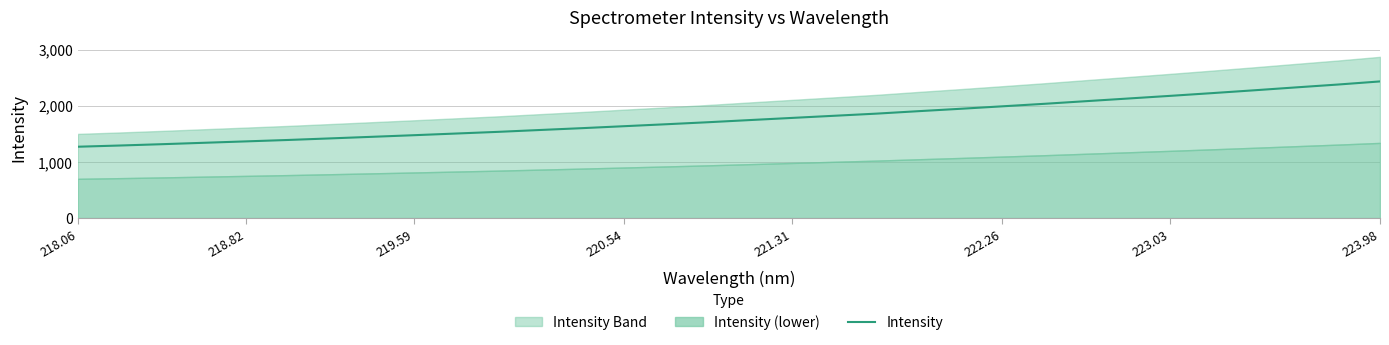

What is the maximum value for Intensity?

2433.2